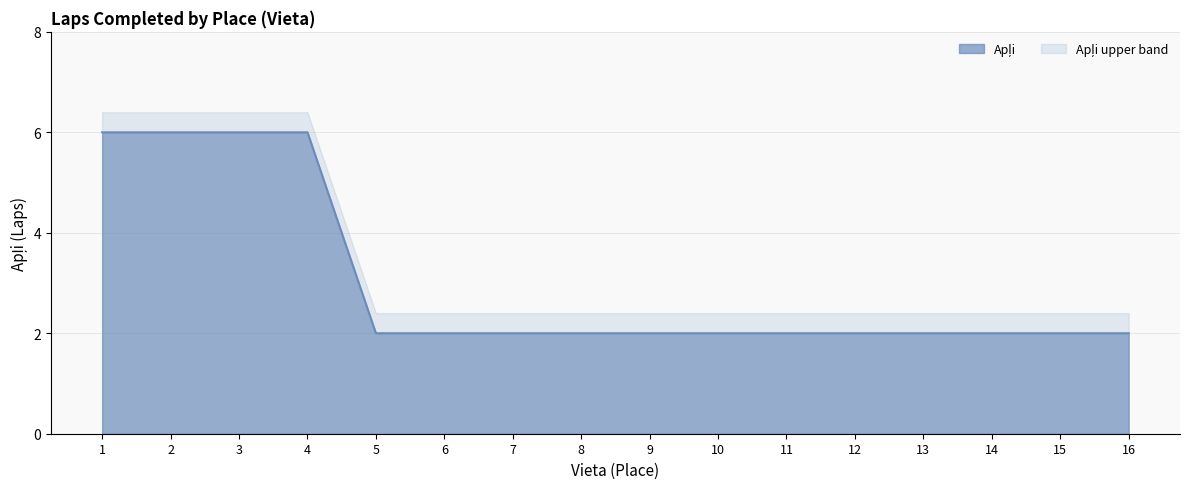

List the labels in order of value, largest first.

1, 2, 3, 4, 5, 6, 7, 8, 9, 10, 11, 12, 13, 14, 15, 16